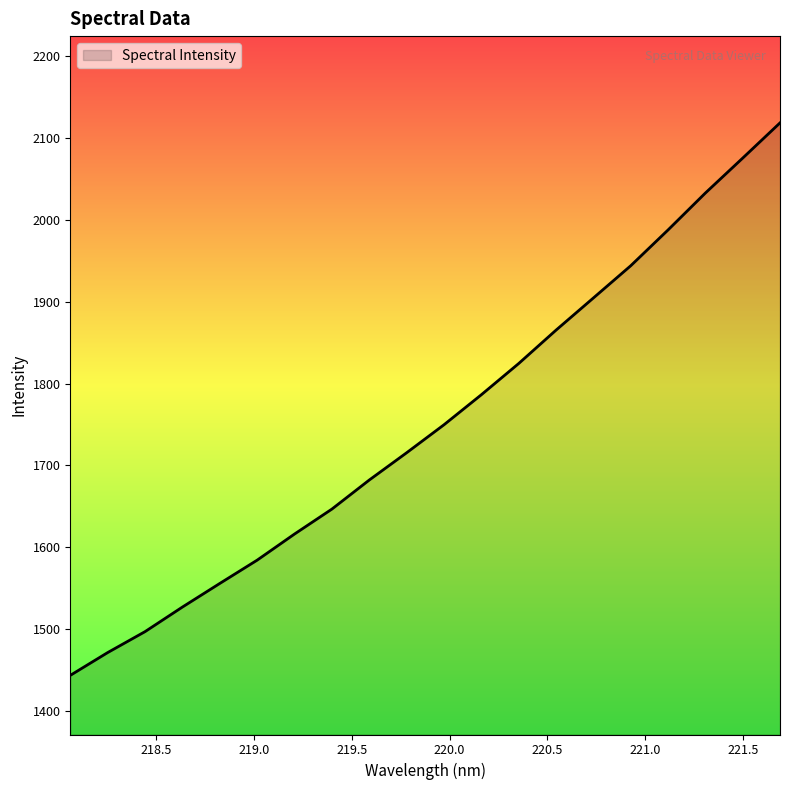

What is the difference between the maximum and minimum values?

674.4